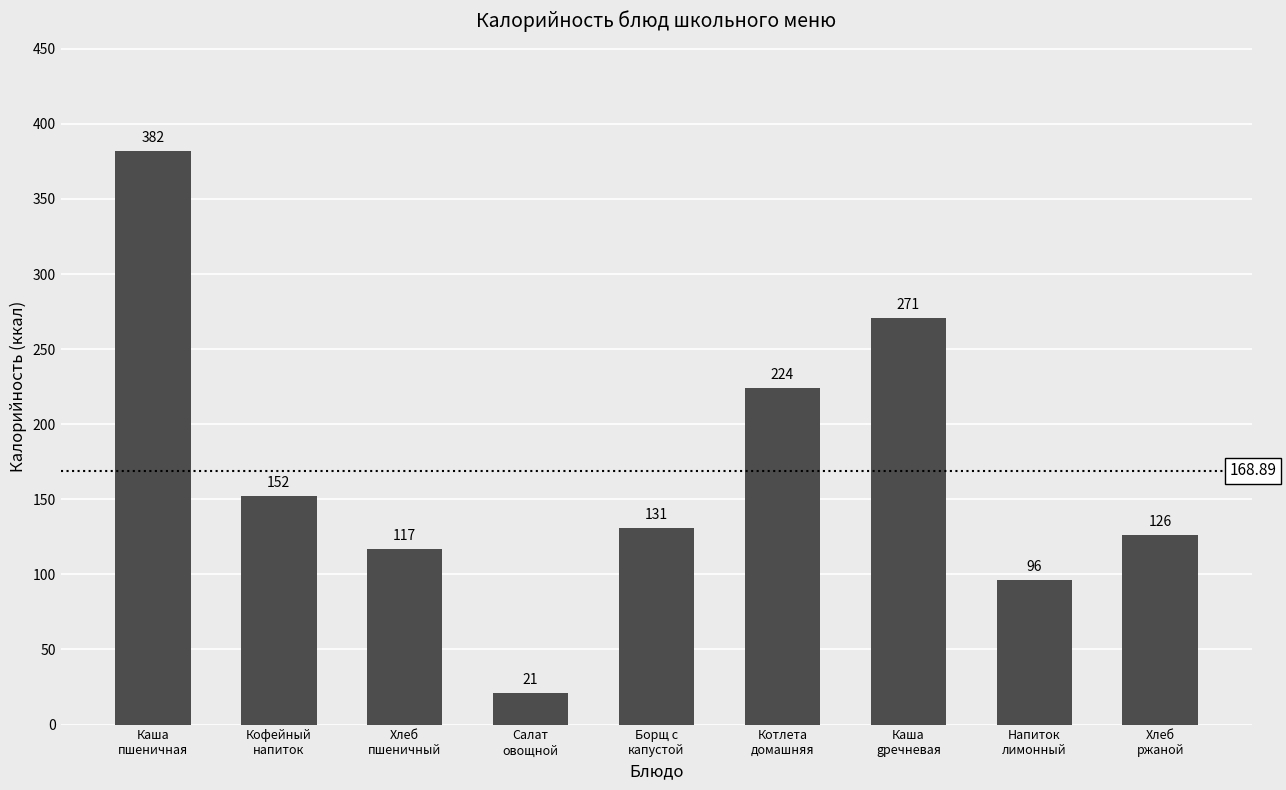

The value at Борщ с
капустой is 177. True or false?

False